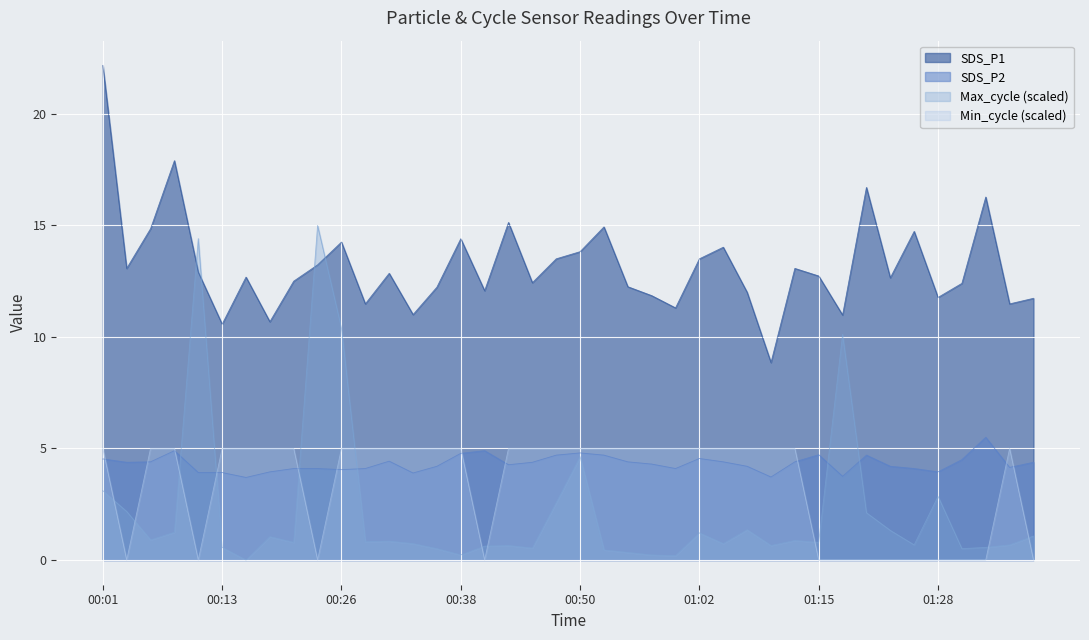

At which label is SDS_P1 closest to 15?

00:52